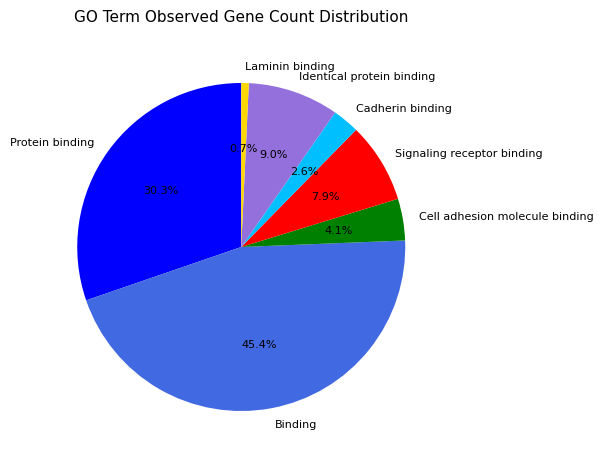

To the nearest percent, what percentage of the pie is Identical protein binding?

9%